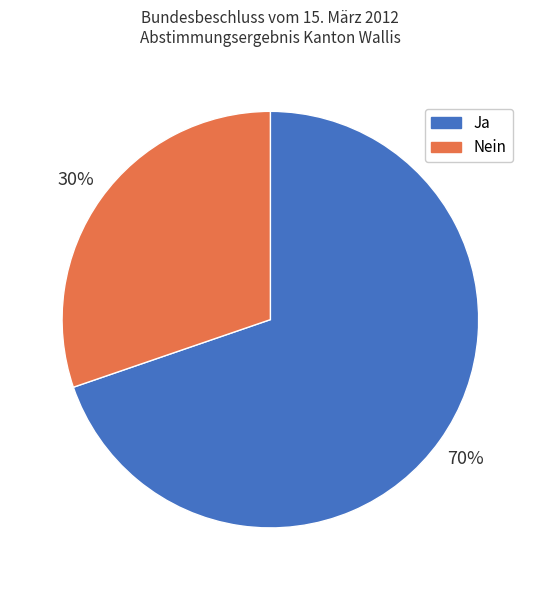

What is the smallest slice in the pie chart?

Nein